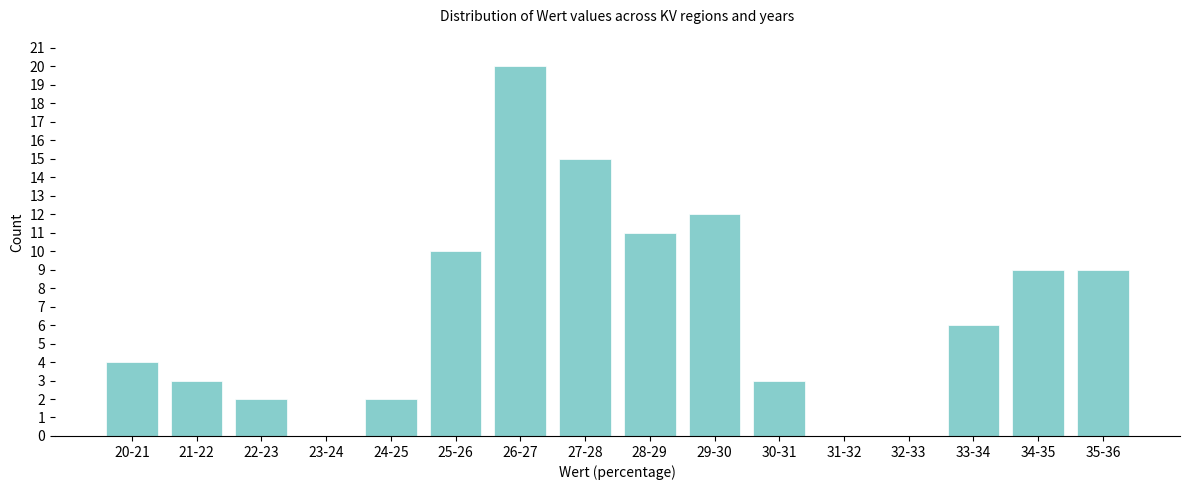

Reading left to right, extract all data points from this chart.

20-21=4	21-22=3	22-23=2	23-24=0	24-25=2	25-26=10	26-27=20	27-28=15	28-29=11	29-30=12	30-31=3	31-32=0	32-33=0	33-34=6	34-35=9	35-36=9